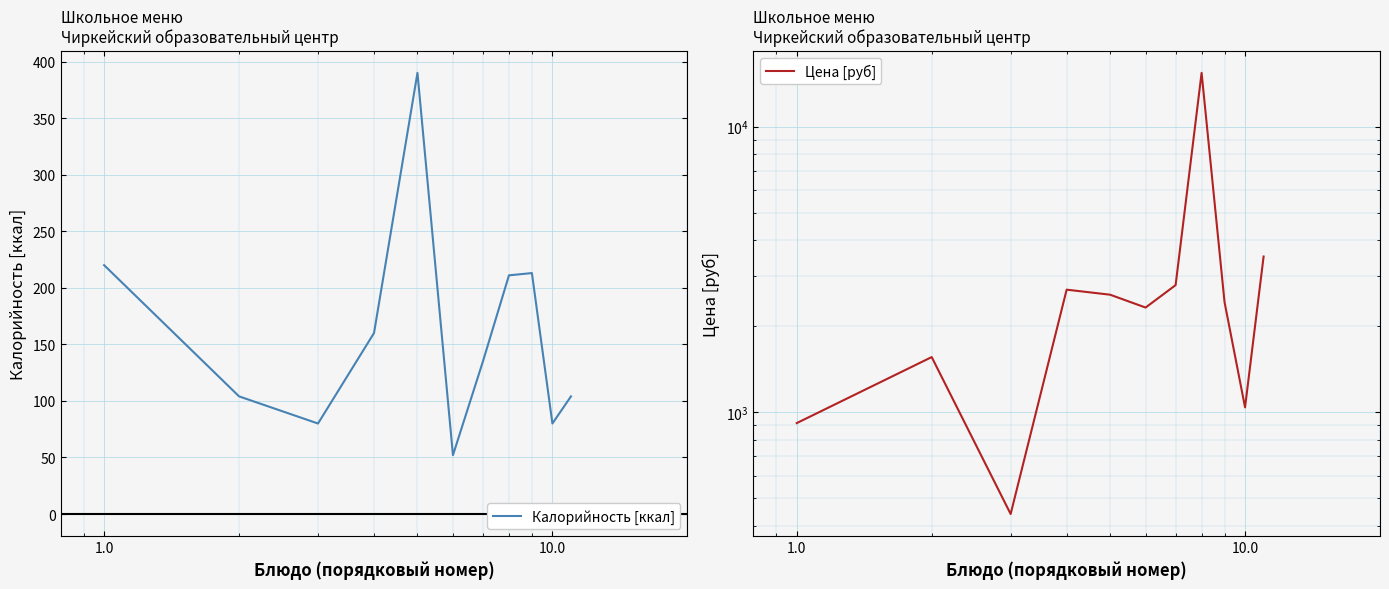

True or false: Калорийность [ккал] and Цена [руб] intersect in this chart.

False